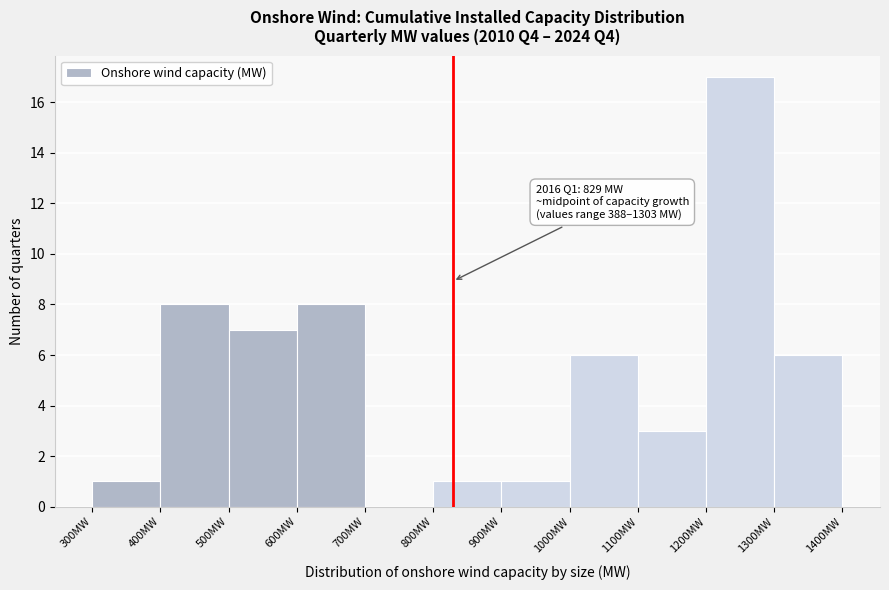

Over which range of the x-axis is the bar tallest?

1200 to 1300